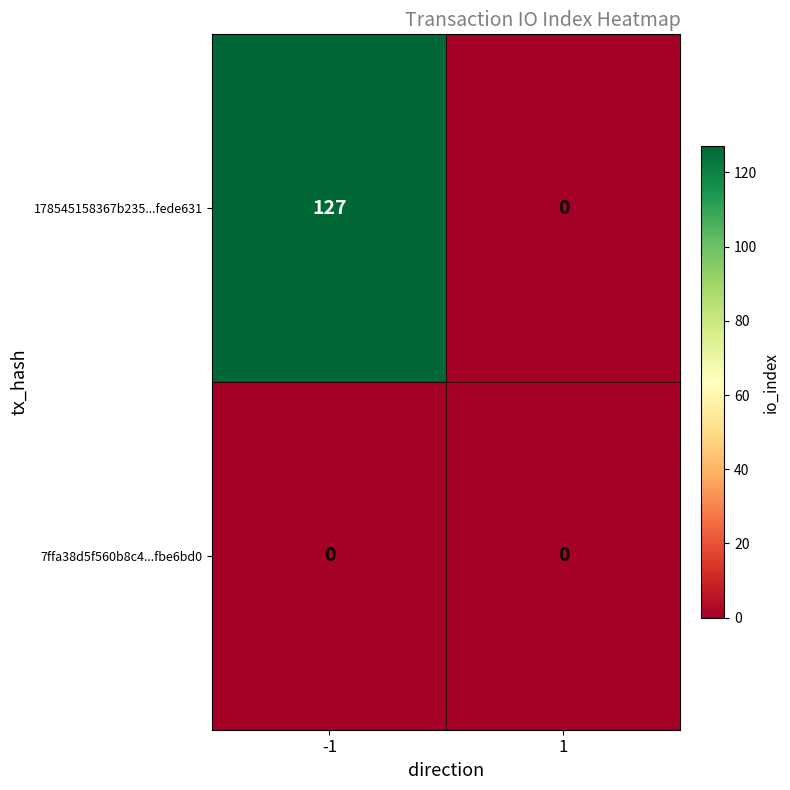

Is the value of 178545158367b235...fede631 at -1 greater than the value of 7ffa38d5f560b8c4...fbe6bd0 at -1?

Yes